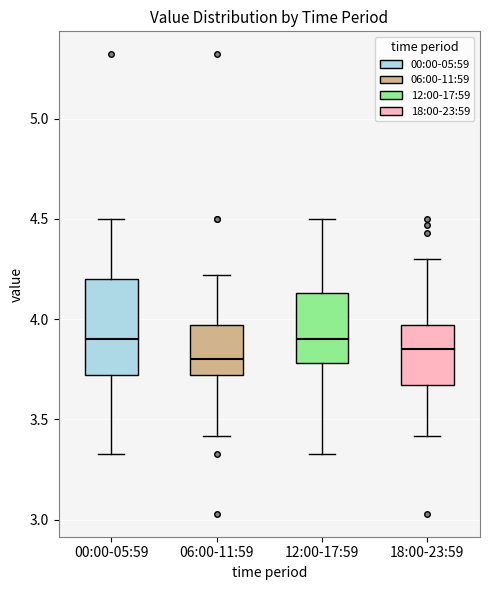

Reading left to right, read every box against the y-axis: the position of its median line, the range the box covers, and the ends of its whiskers. The values are not printed on the chart, so give them approximately, as read against the axis.

00:00-05:59: median 3.90, box 3.70 to 4.20, whiskers 3.35 to 4.50
06:00-11:59: median 3.80, box 3.70 to 3.95, whiskers 3.40 to 4.20
12:00-17:59: median 3.90, box 3.80 to 4.15, whiskers 3.35 to 4.50
18:00-23:59: median 3.85, box 3.65 to 3.95, whiskers 3.40 to 4.30